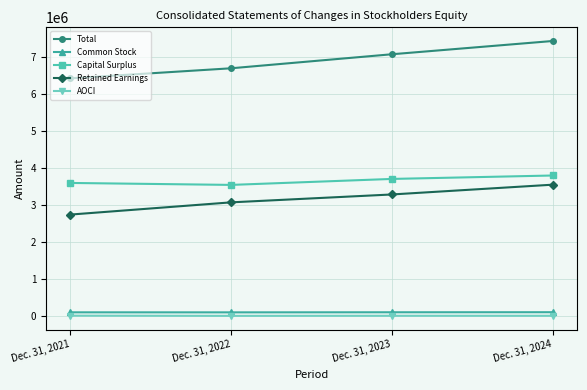

At which category is the sum across all series the highest?

Dec. 31, 2024